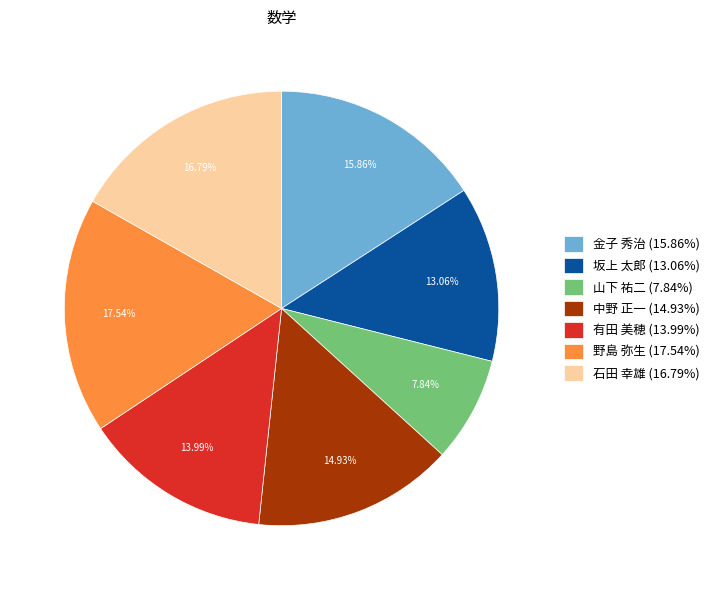

To the nearest percent, what is the difference between the largest and smallest slice percentages?

10%